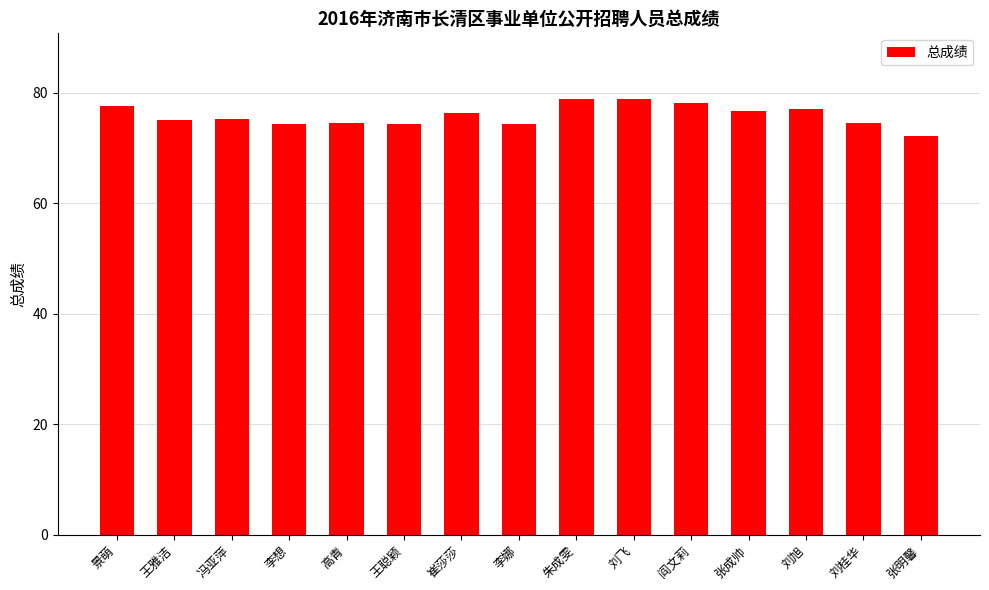

The chart shows a value of 122.3 at 王雅洁. True or false?

False